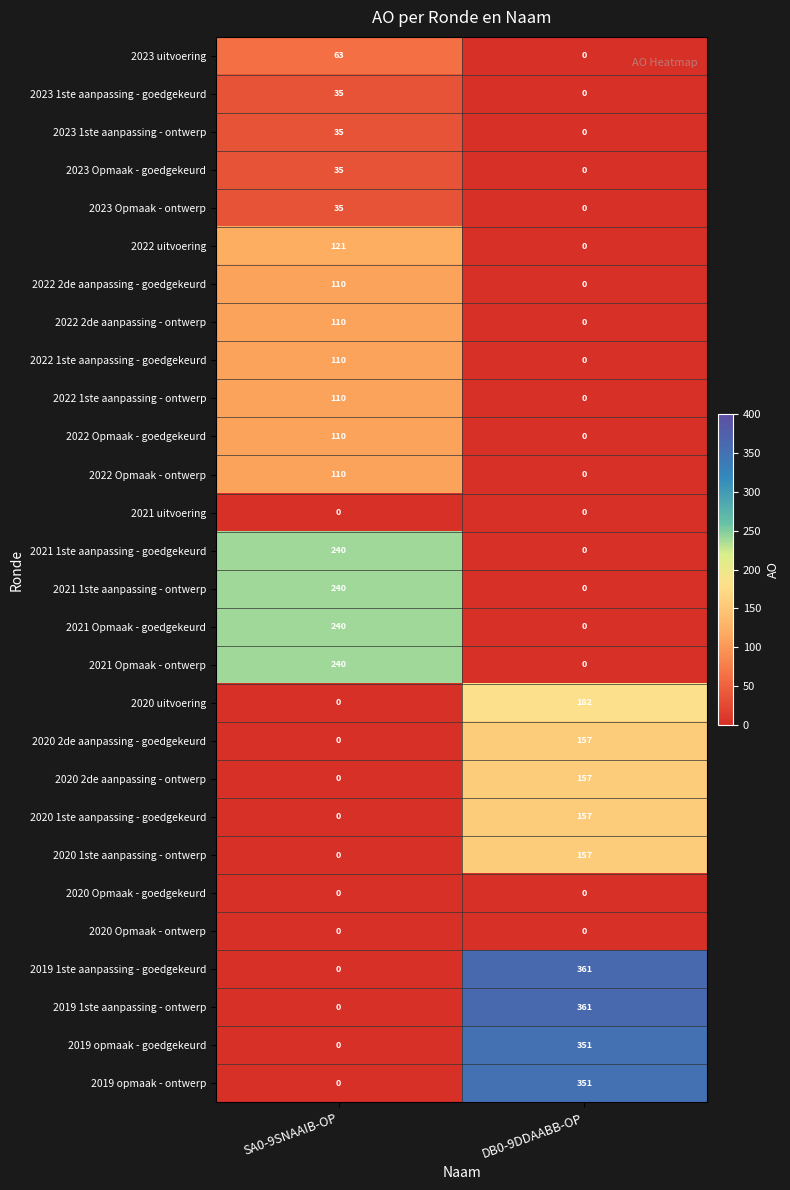

True or false: 2021 Opmaak - ontwerp has a value of 0 at DB0-9DDAABB-OP.

True